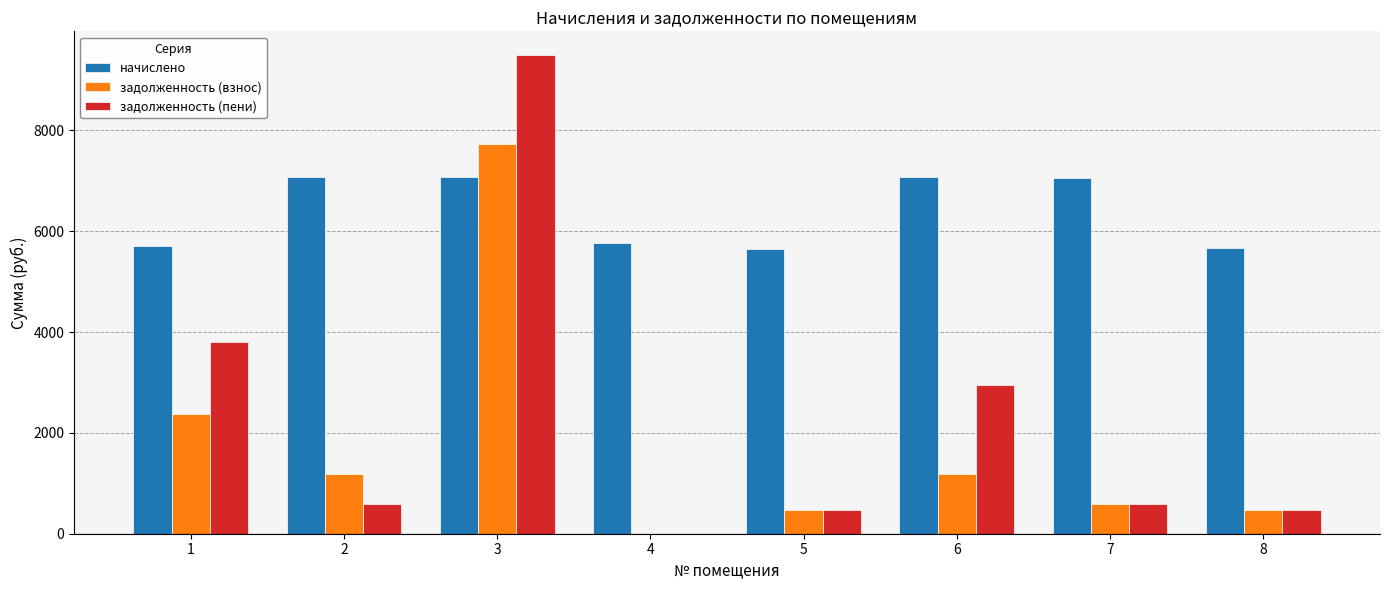

Which series has the largest total across all categories?

начислено